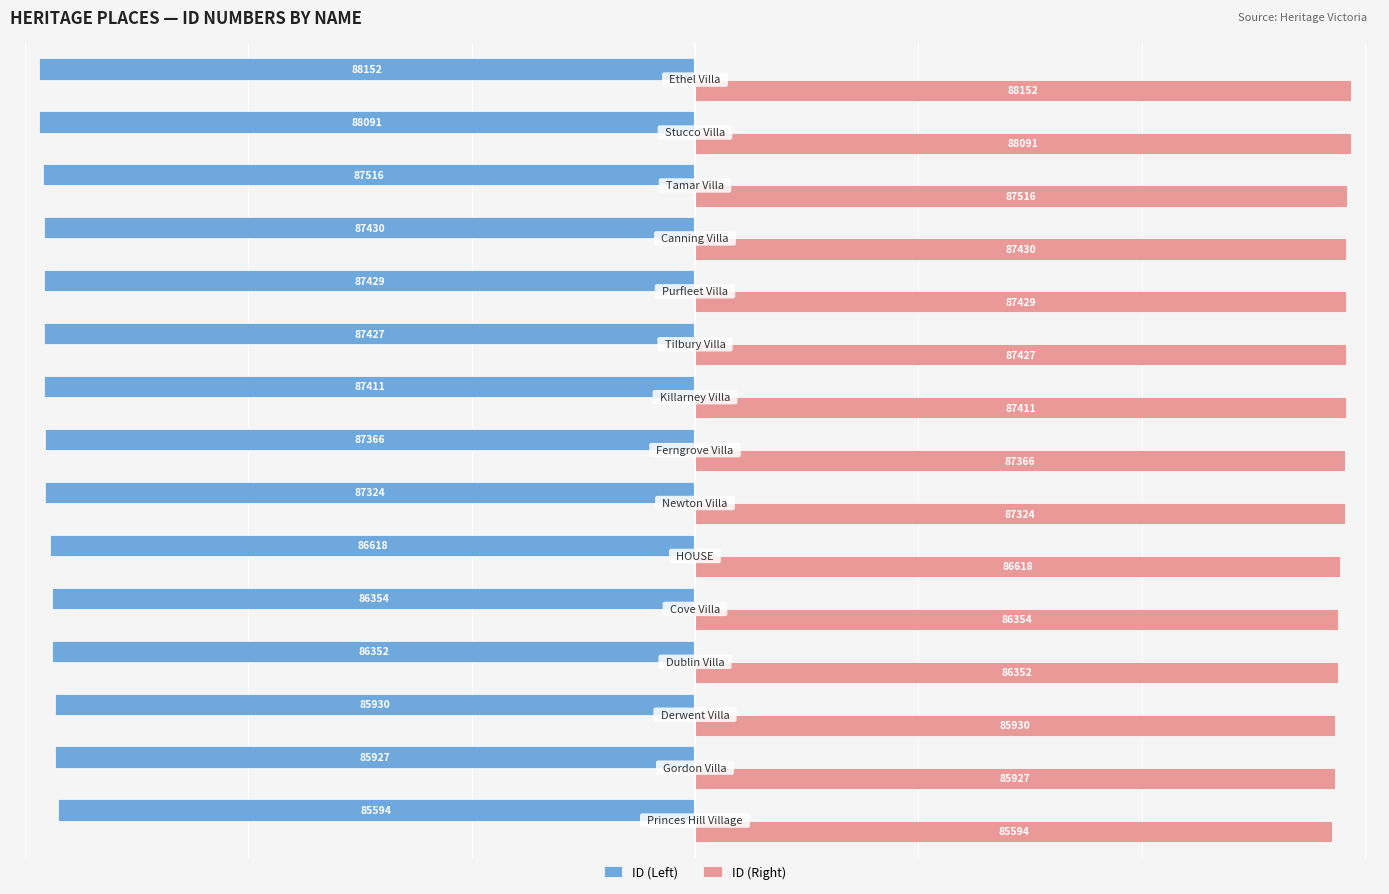

Rank the series by their maximum value, from highest to lowest.

ID (Right), ID (Left)